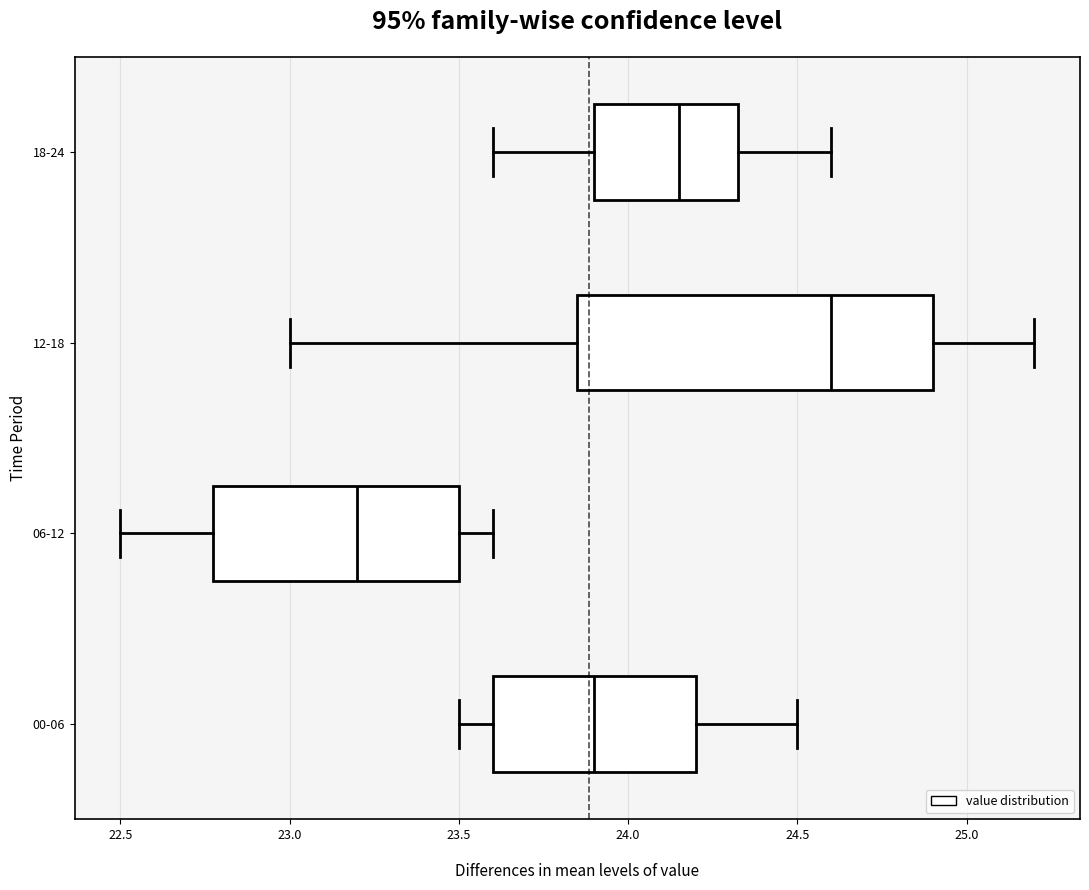

Which box has the furthest to the right median line?

12-18